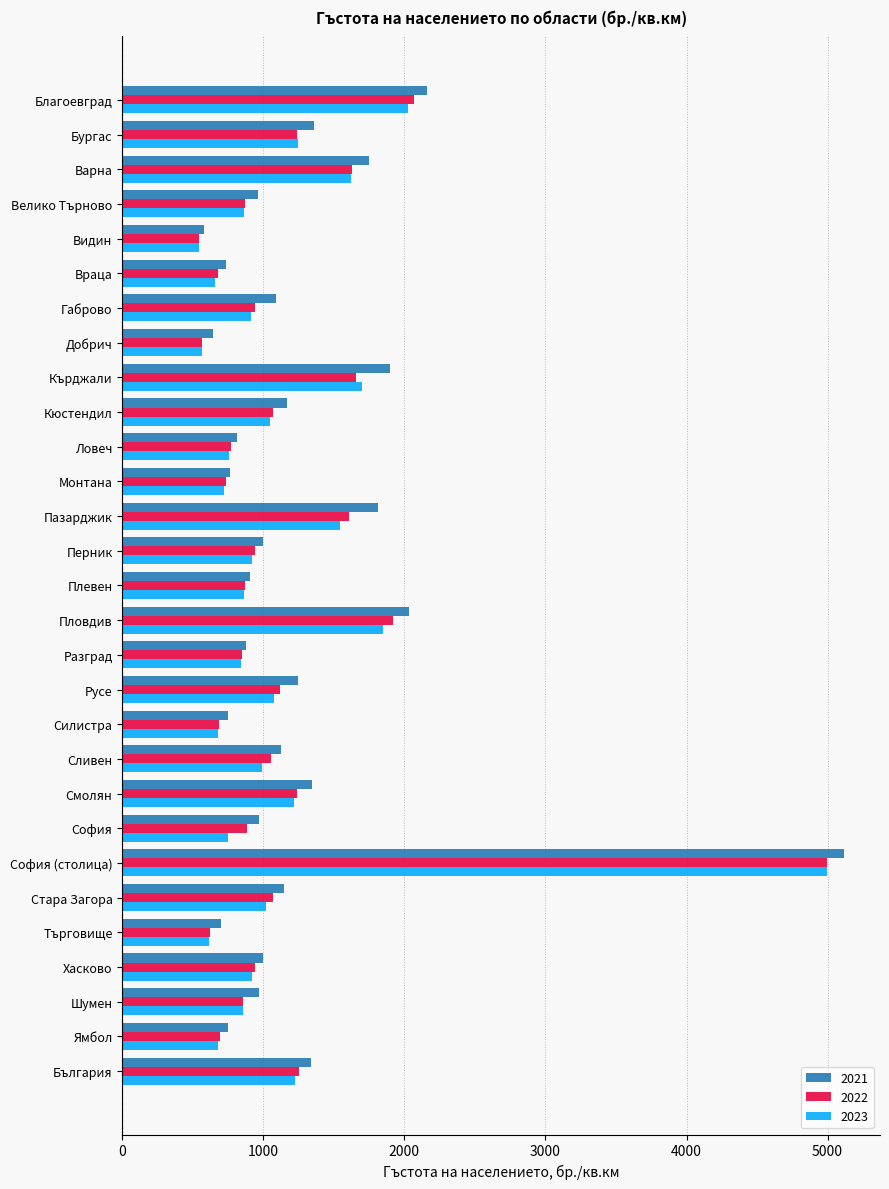

What is the spread (max minus min) of values at Стара Загора?

125.5